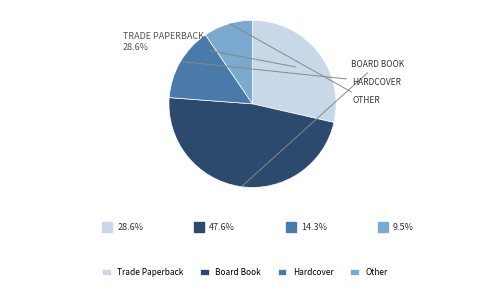

The Board Book slice represents 25% of the pie. True or false?

False